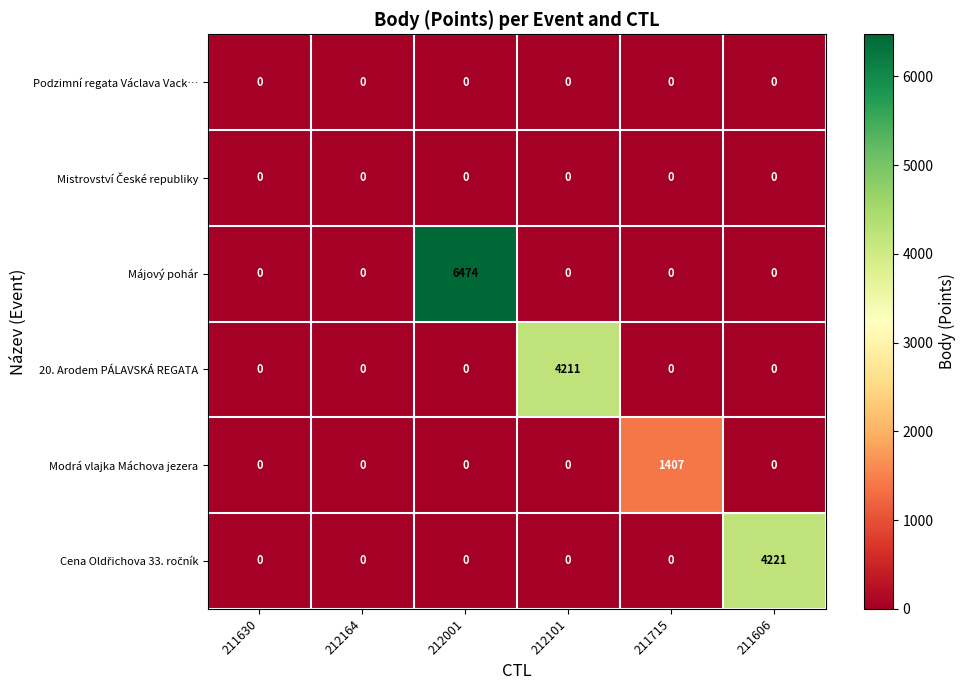

True or false: 20. Arodem PÁLAVSKÁ REGATA has a value of -1567 at 211715.

False